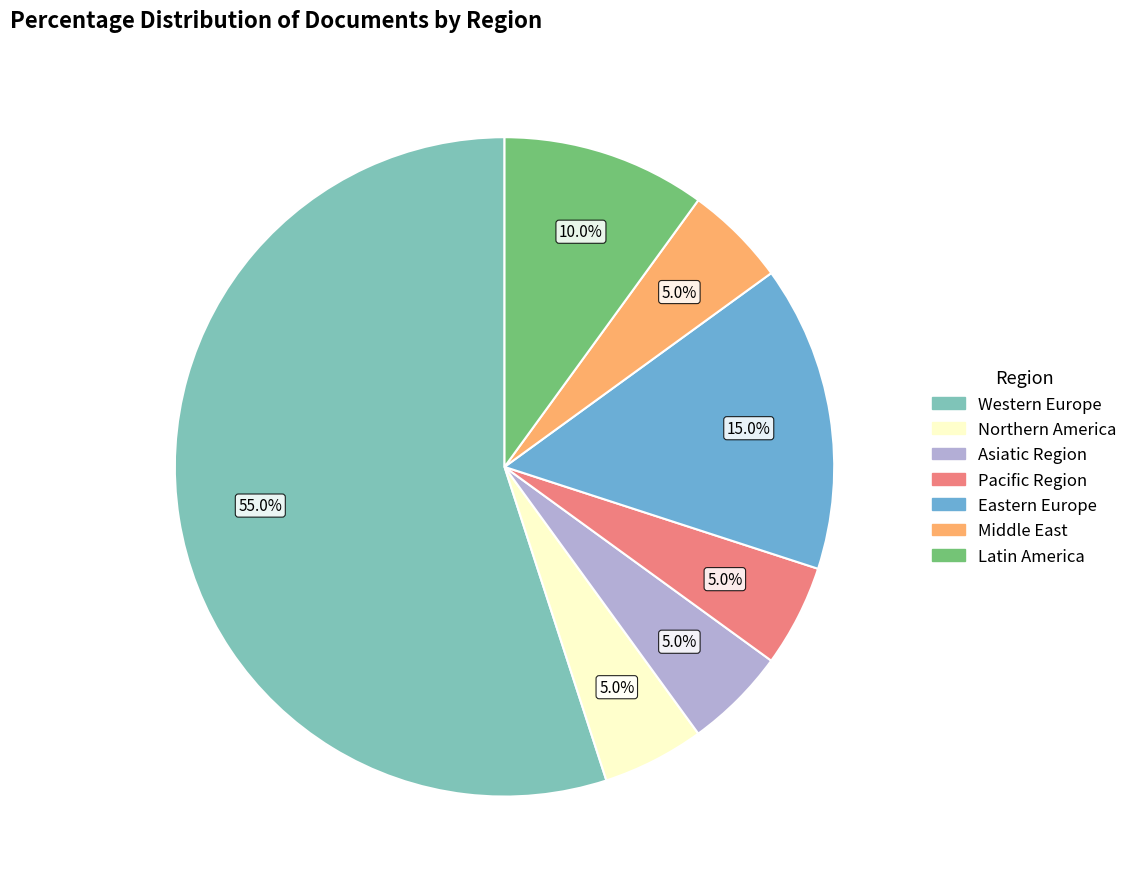

Between Pacific Region and Eastern Europe, which is larger?

Eastern Europe